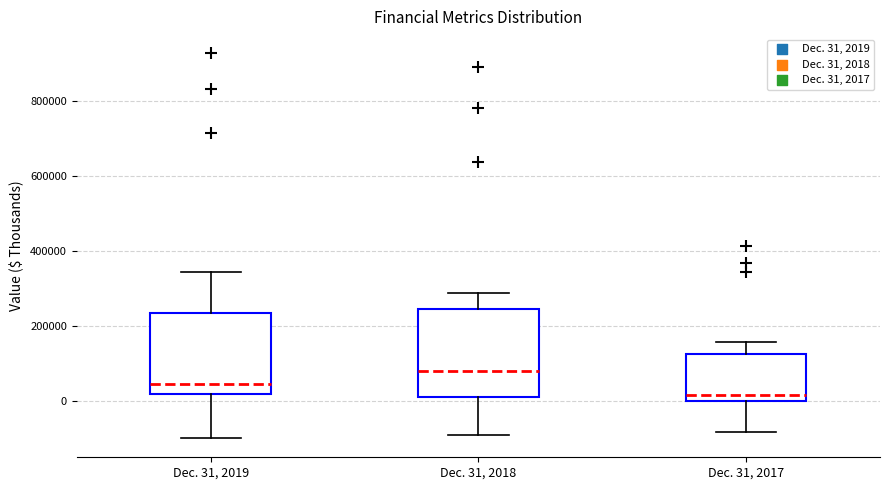

Which box's median line is the highest?

Dec. 31, 2018